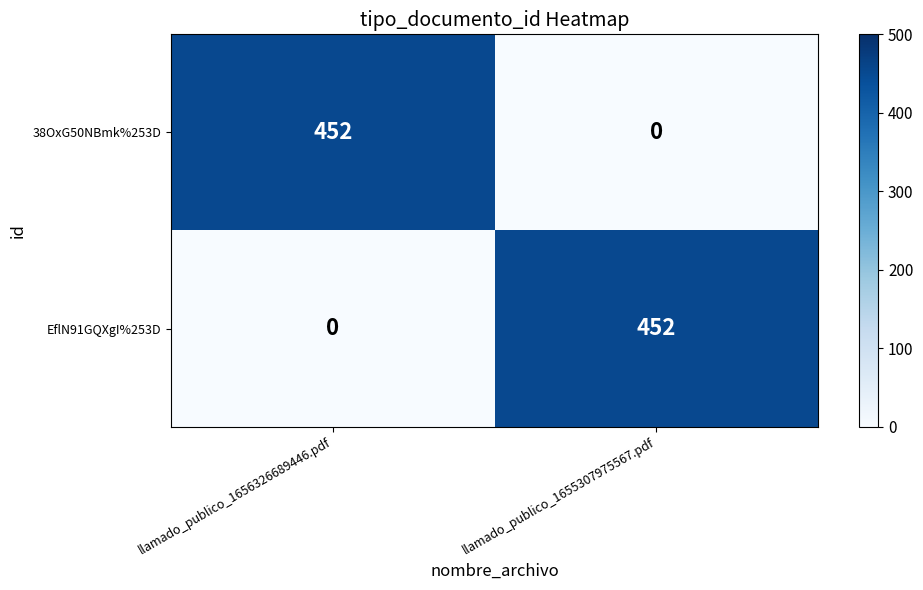

Reading left to right, transcribe all the data shown in this chart.

38OxG50NBmk%253D: 452	0
EflN91GQXgI%253D: 0	452